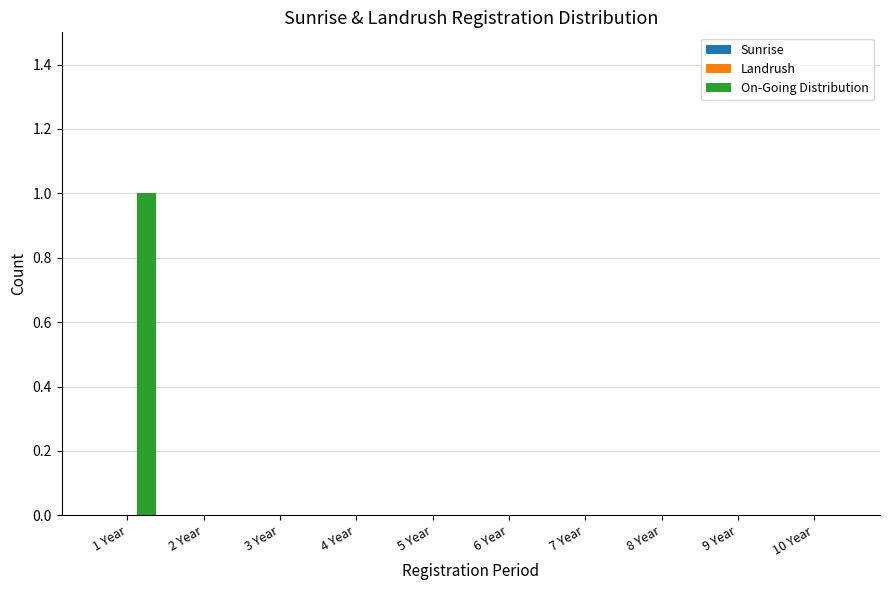

True or false: the data shows 1 at 5 Year.

False